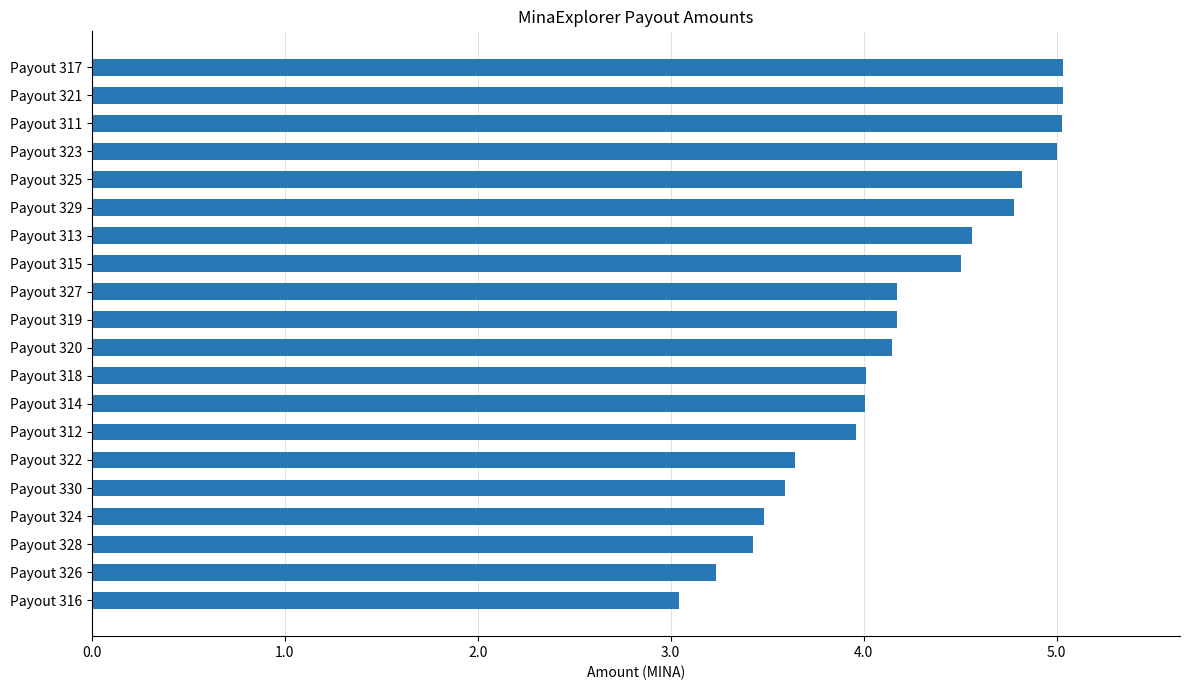

Count the number of data series in this chart.

1